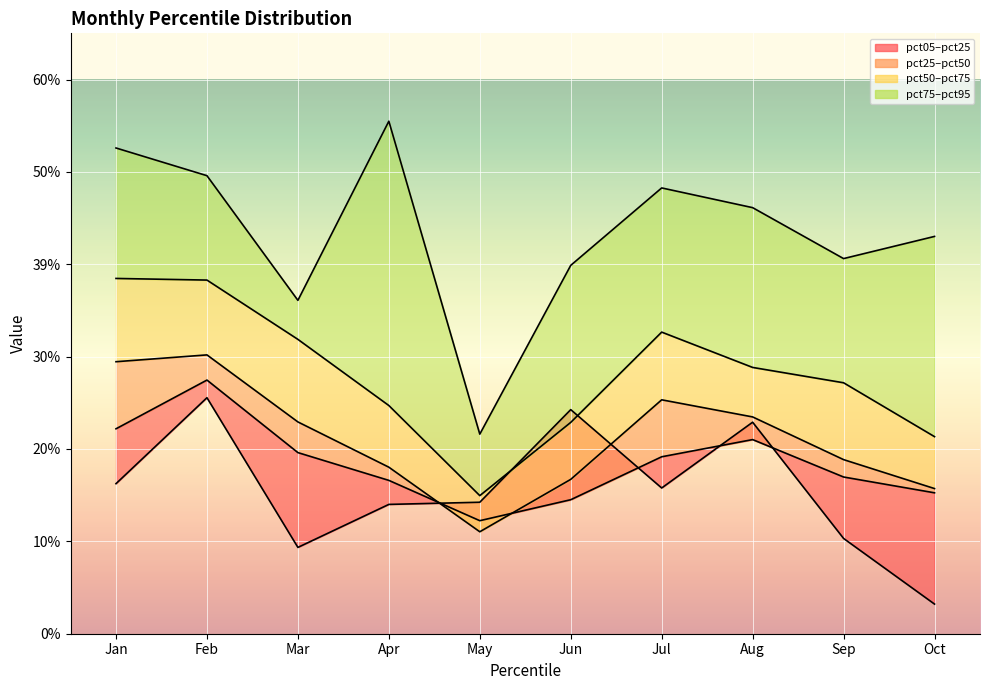

The pct25 series shows 0.8 at Aug. True or false?

False